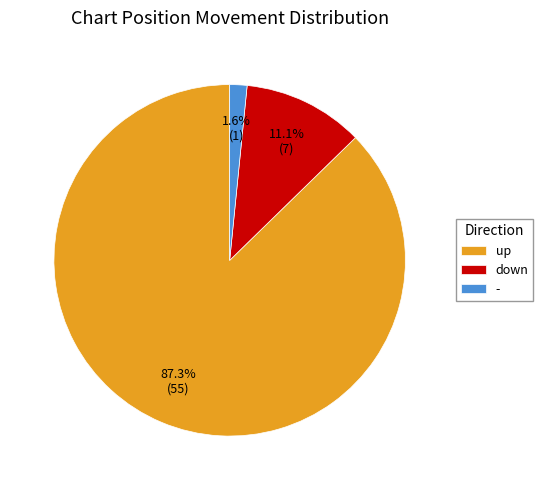

What percentage do down and up together represent?

98.4%